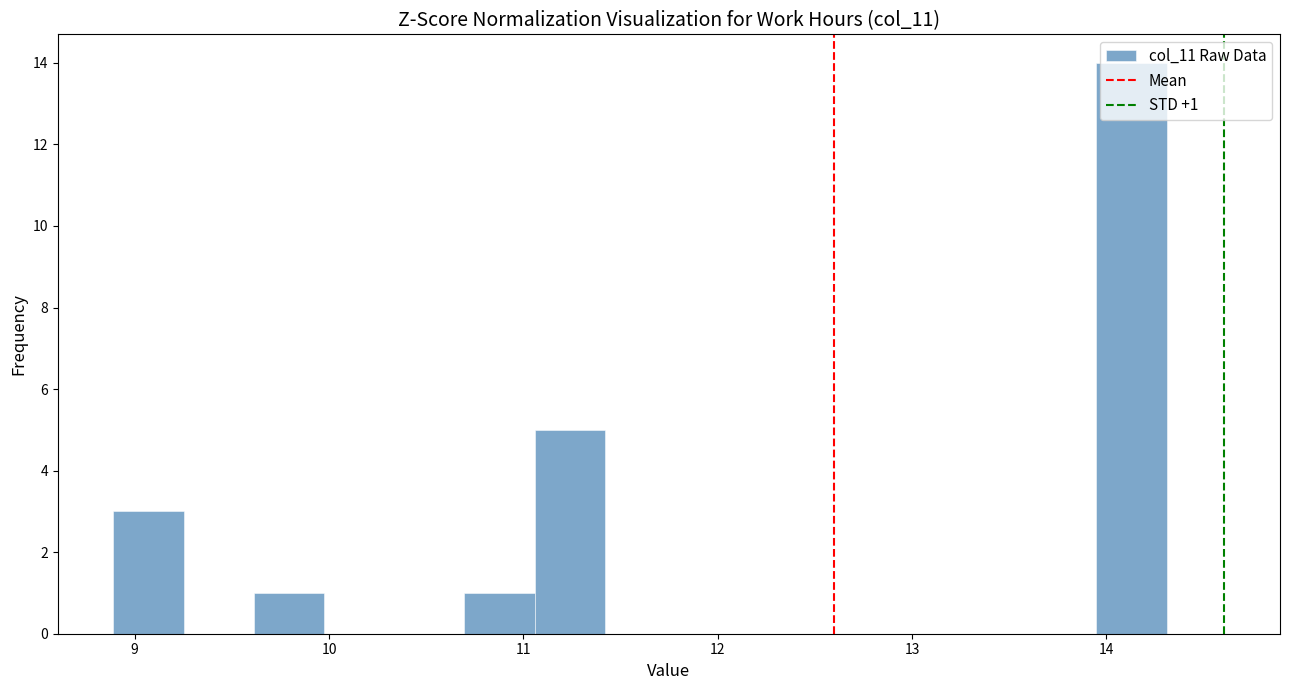

Read against the x-axis, roughly where is the centre of the tallest bar?

14.1